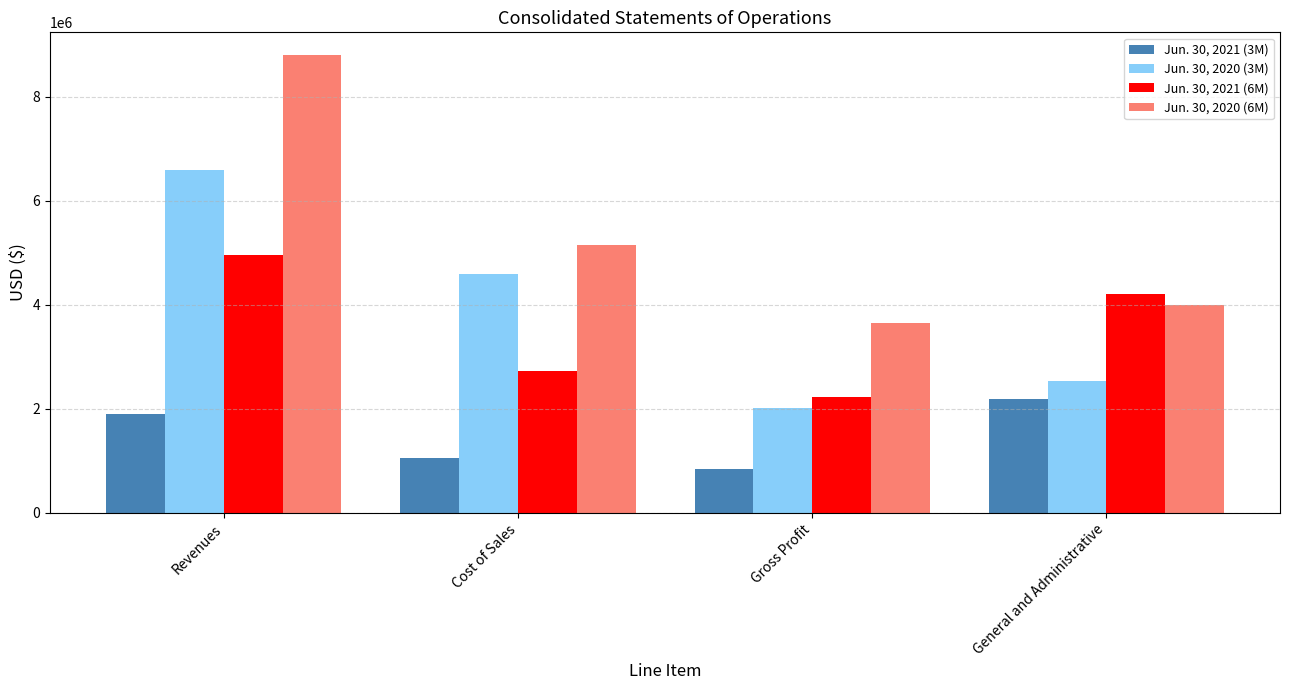

The Jun. 30, 2021 (3M) series shows 334217 at Gross Profit. True or false?

False